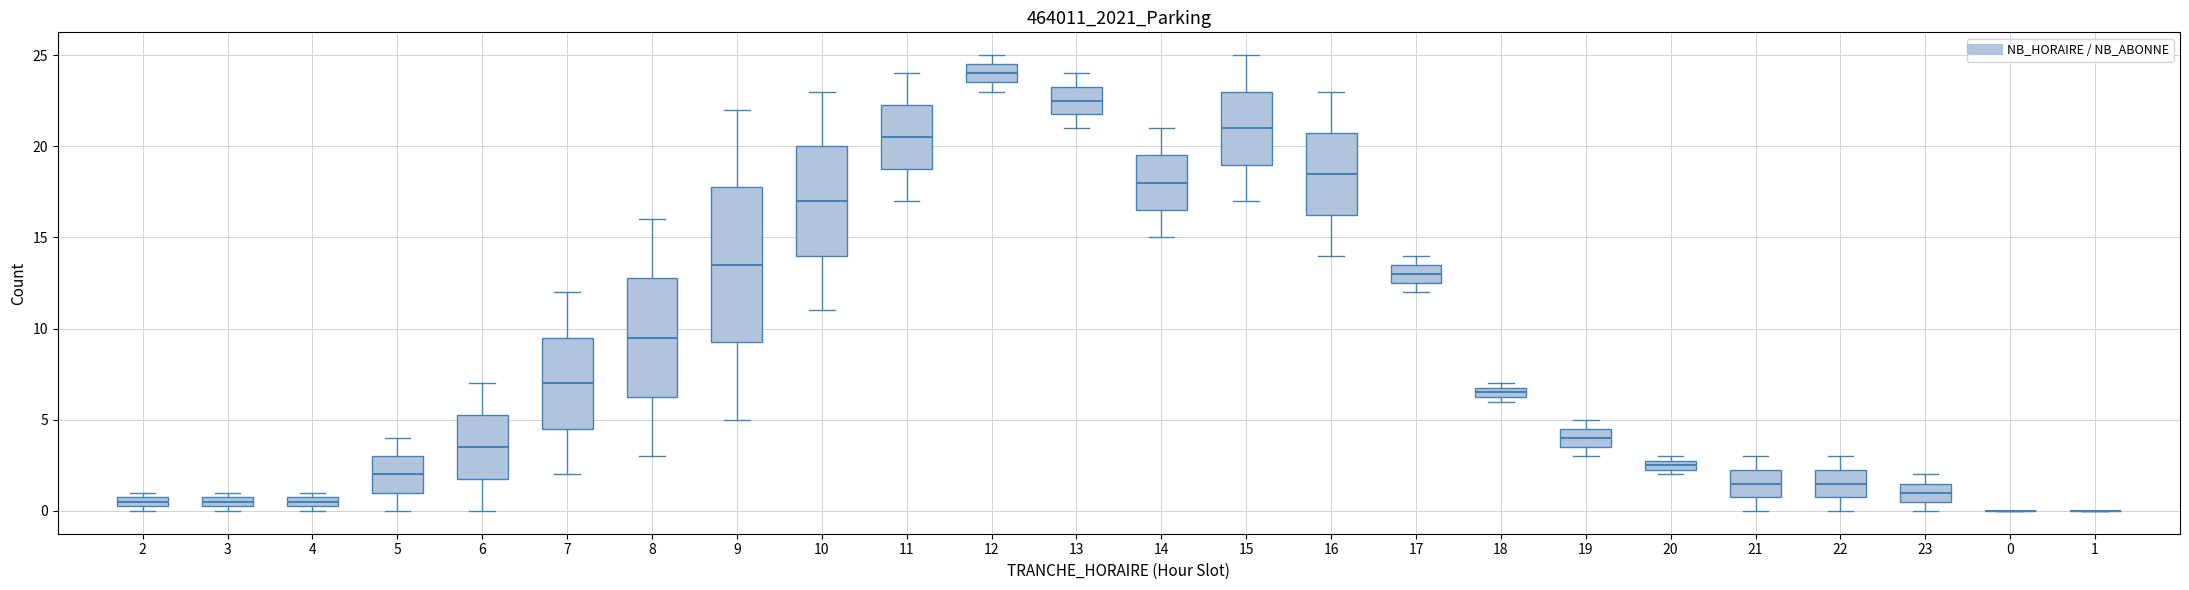

Comparing the boxes themselves (not the whiskers), which one is the tallest?

9